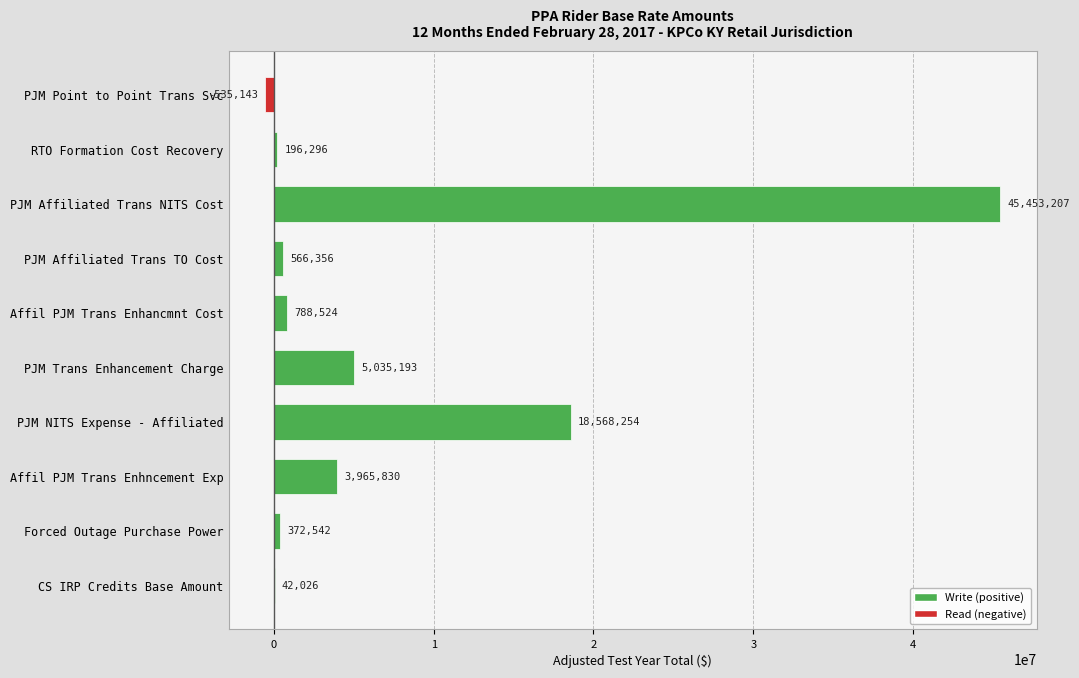

Where is the data nearest to the value 22459031?

PJM NITS Expense - Affiliated